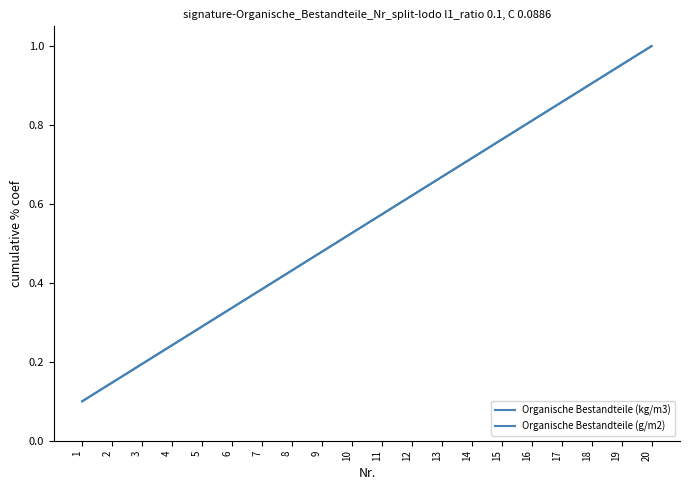

Does the chart have visible grid lines?

No